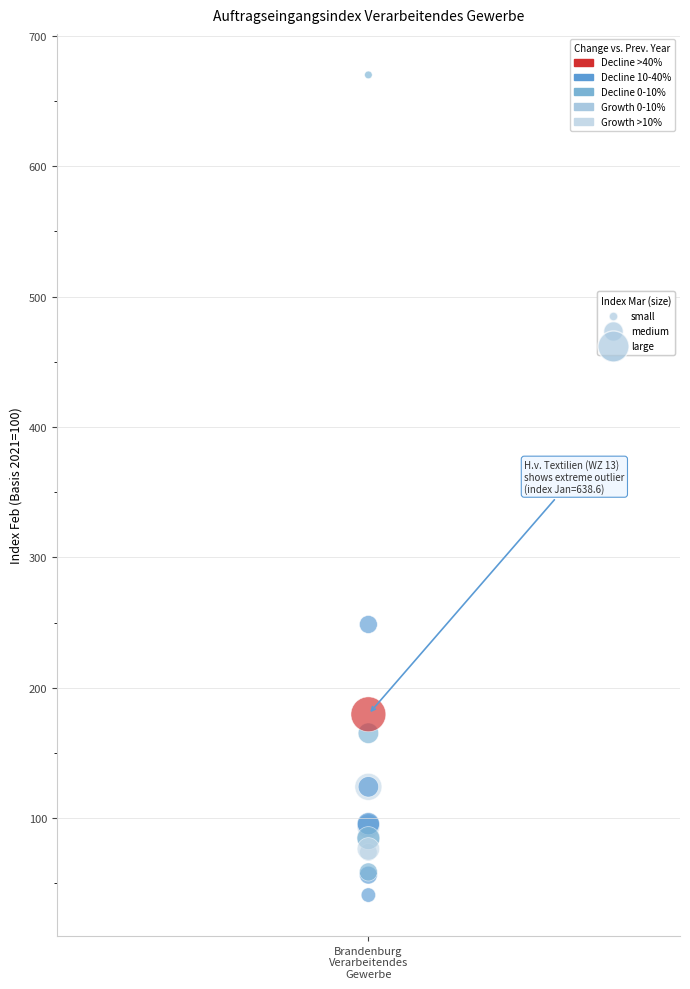

What Y value in the scatter plot is closest to 355?

248.6